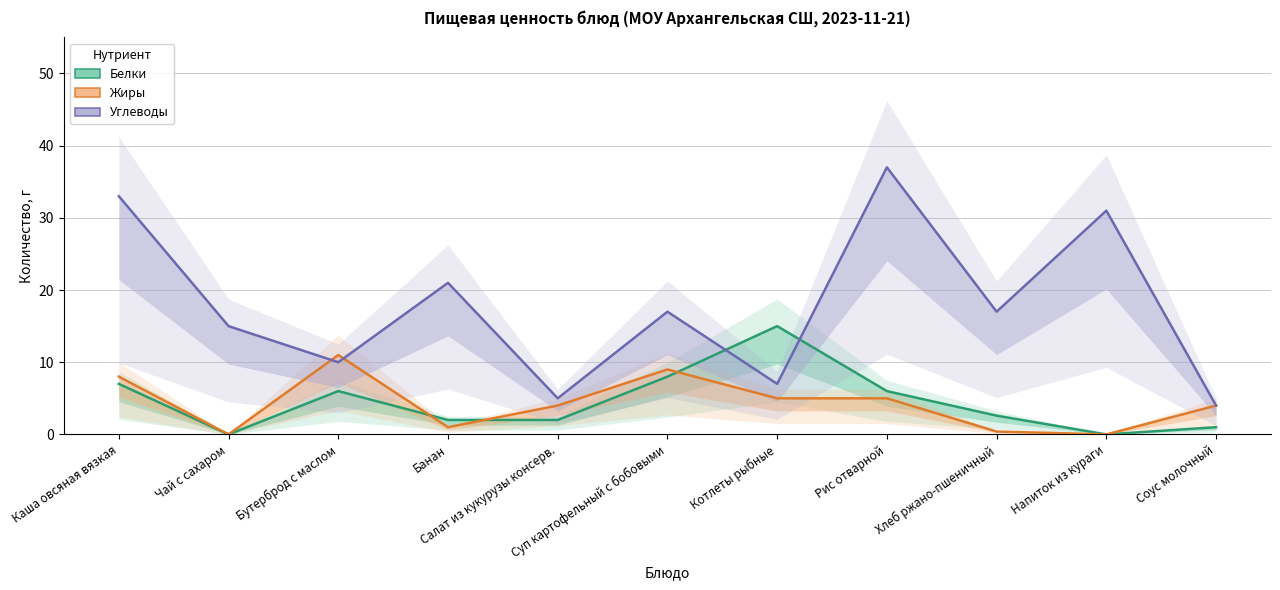

Reading right to left, list all the values displayed in this chart.

Белки: Соус молочный=1.0	Напиток из кураги=0.0	Хлеб ржано-пшеничный=2.6	Рис отварной=6.0	Котлеты рыбные=15.0	Суп картофельный с бобовыми=8.0	Салат из кукурузы консерв.=2.0	Банан=2.0	Бутерброд с маслом=6.0	Чай с сахаром=0.0	Каша овсяная вязкая=7.0
Жиры: Соус молочный=4.0	Напиток из кураги=0.0	Хлеб ржано-пшеничный=0.4	Рис отварной=5.0	Котлеты рыбные=5.0	Суп картофельный с бобовыми=9.0	Салат из кукурузы консерв.=4.0	Банан=1.0	Бутерброд с маслом=11.0	Чай с сахаром=0.0	Каша овсяная вязкая=8.0
Углеводы: Соус молочный=4.0	Напиток из кураги=31.0	Хлеб ржано-пшеничный=17.0	Рис отварной=37.0	Котлеты рыбные=7.0	Суп картофельный с бобовыми=17.0	Салат из кукурузы консерв.=5.0	Банан=21.0	Бутерброд с маслом=10.0	Чай с сахаром=15.0	Каша овсяная вязкая=33.0